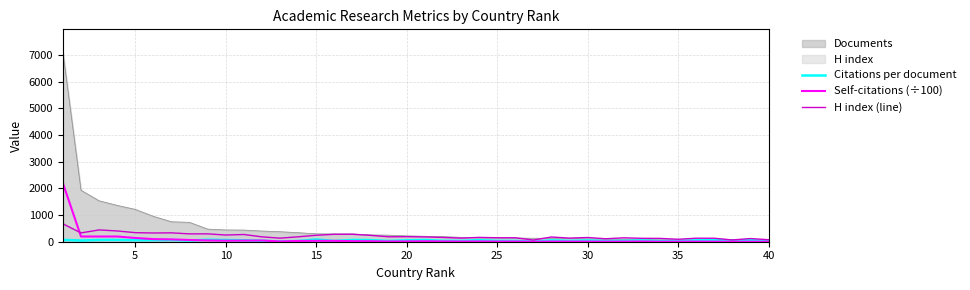

True or false: H index (line) and Citations per document cross at least once.

False